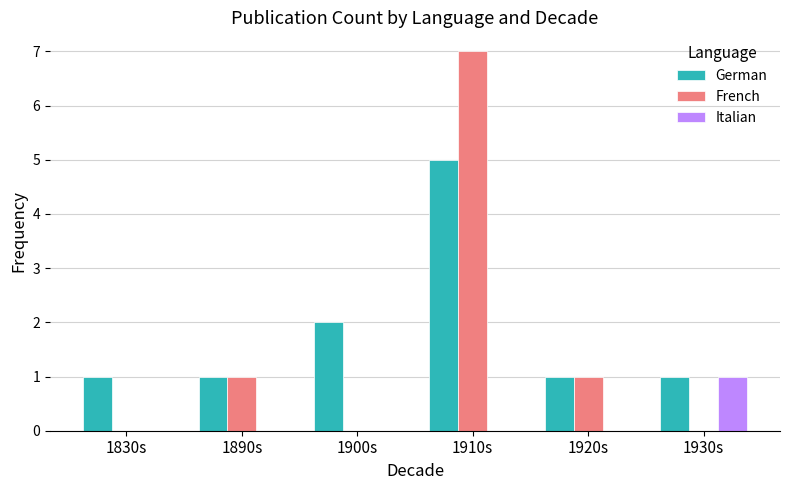

What are all the series names shown in the legend?

German, French, Italian